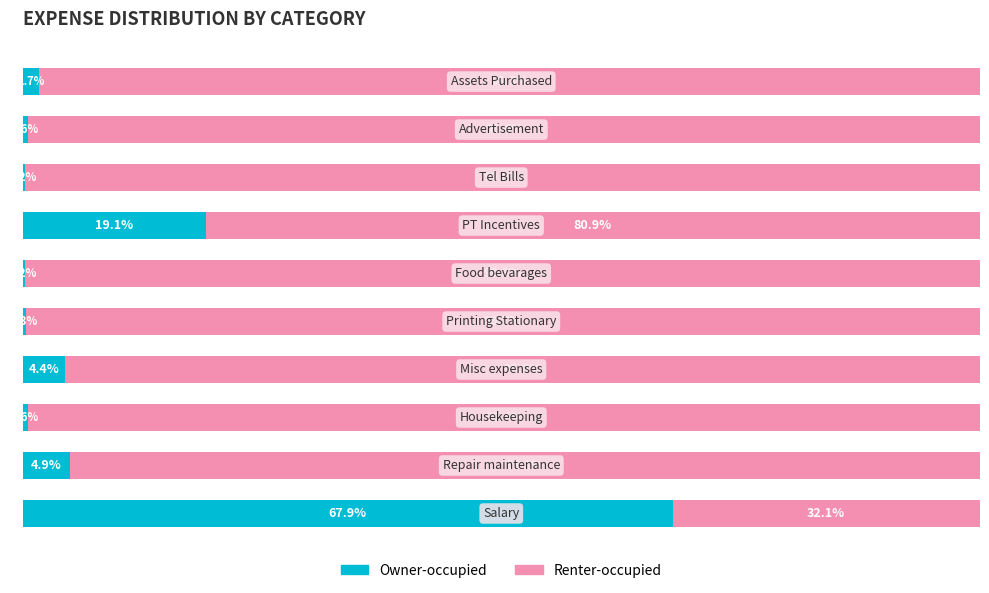

Reading left to right, what are all the values shown in this chart?

Owner-occupied: 67.9	4.9	0.6	4.4	0.3	0.2	19.1	0.2	0.6	1.7
Renter-occupied: 32.1	95.1	99.4	95.6	99.7	99.8	80.9	99.8	99.4	98.3